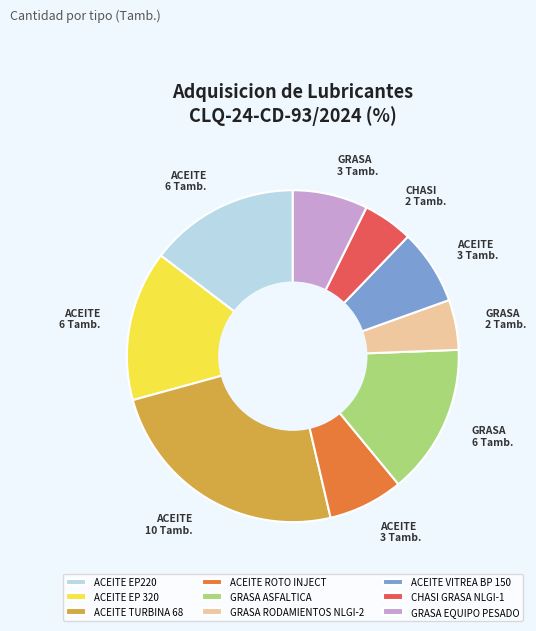

Which slice is the largest?

ACEITE TURBINA 68